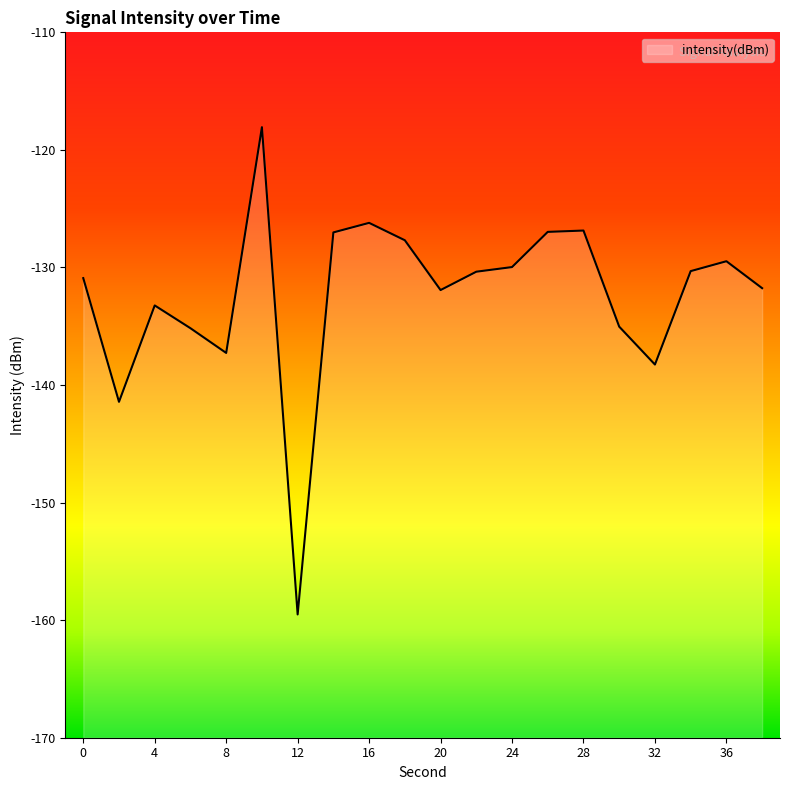

What is the value of the 18th point from the left?

-130.3